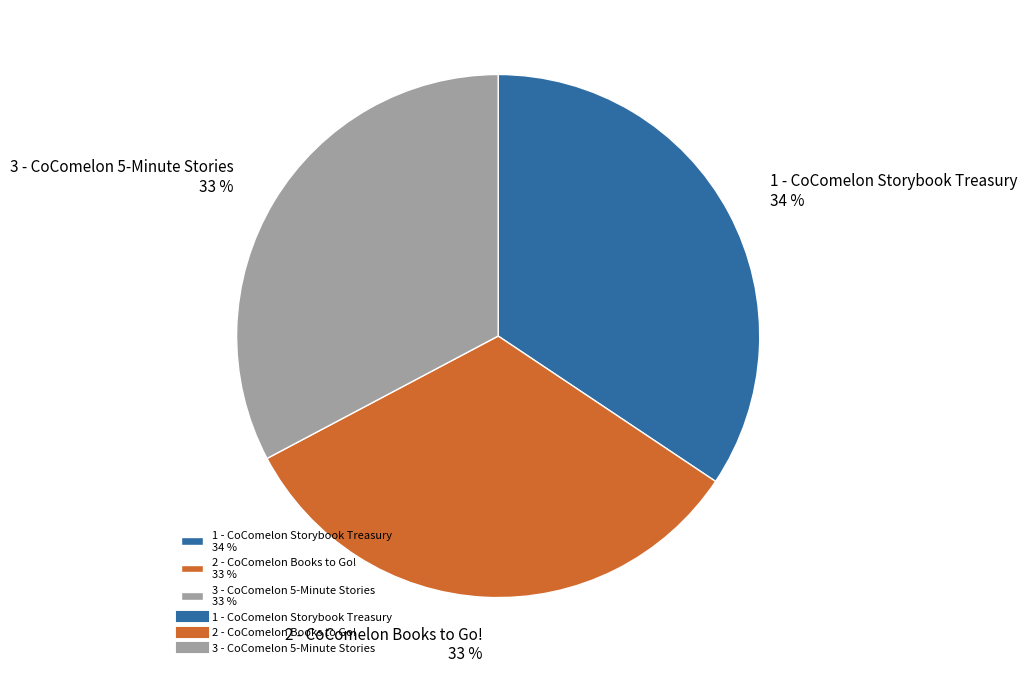

Is there any slice that represents more than half of the pie?

No